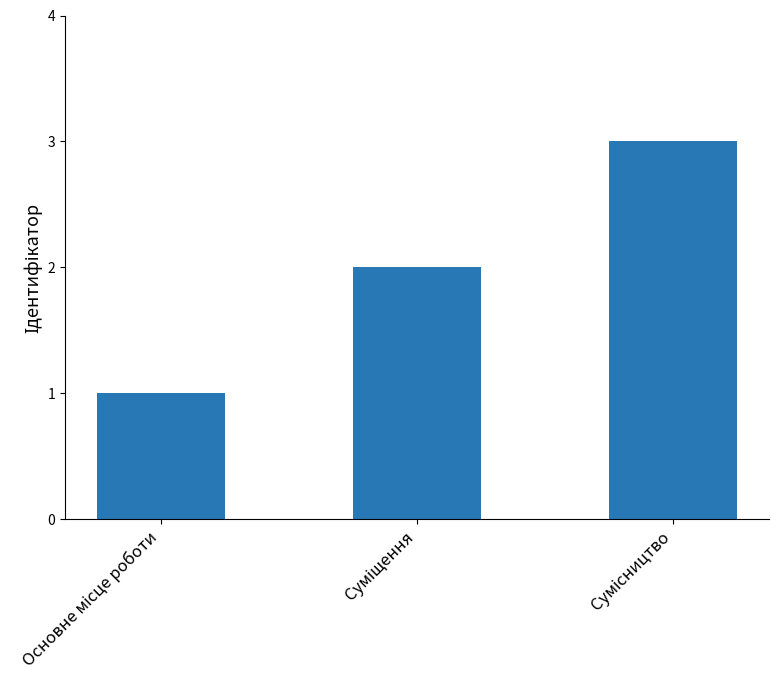

What is the difference between the maximum and minimum values?

2